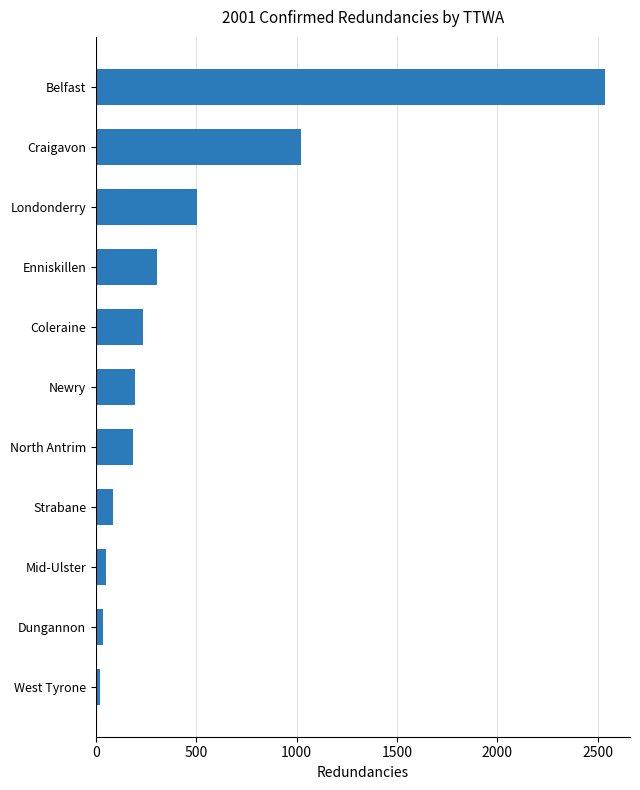

Reading top to bottom, extract all data points from this chart.

Belfast=2534	Craigavon=1022	Londonderry=502	Enniskillen=303	Coleraine=232	Newry=196	North Antrim=184	Strabane=85	Mid-Ulster=48	Dungannon=35	West Tyrone=22